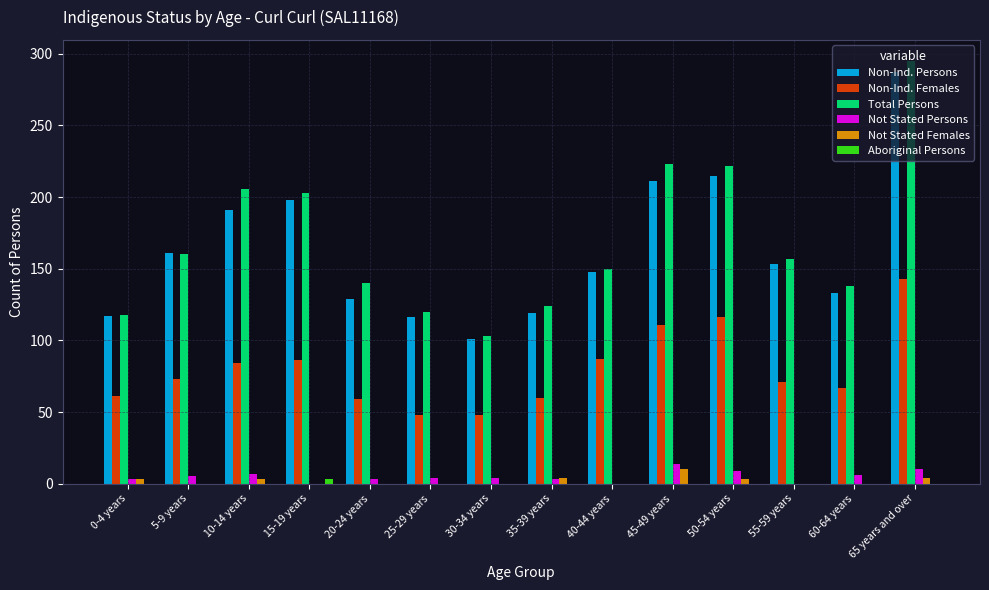

The Non-Ind. Females series shows 50 at 50-54 years. True or false?

False